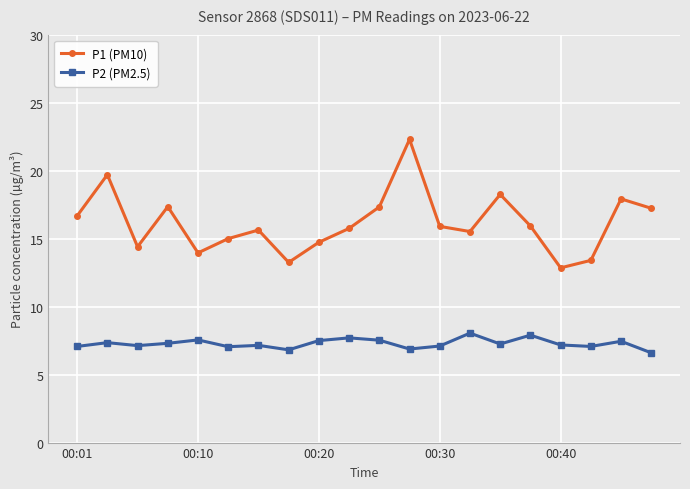

Rank the series by their average value, from highest to lowest.

P1 (PM10), P2 (PM2.5)